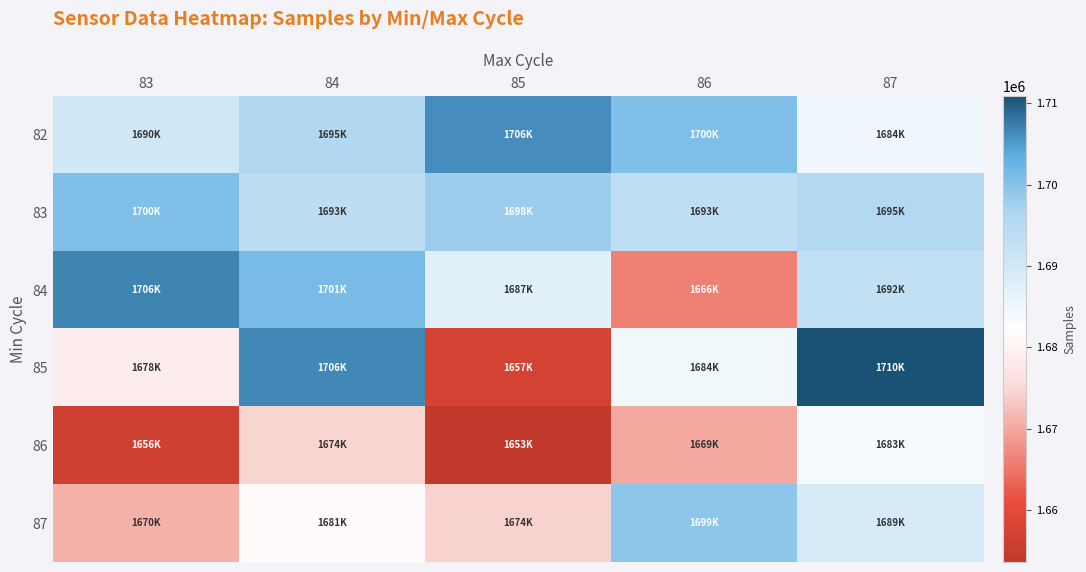

Which series has the largest range (max minus min)?

85